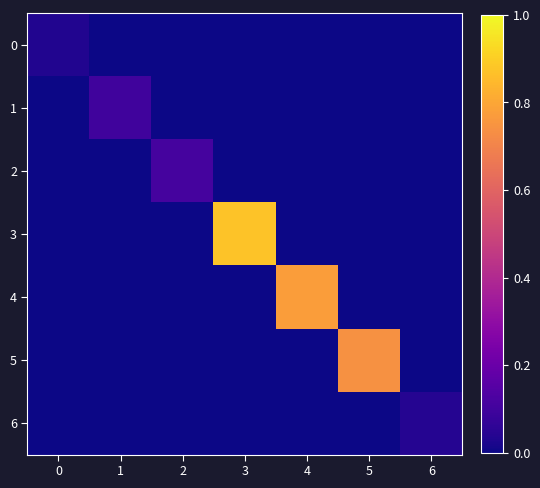

What is the difference between the highest and lowest values at 3?

0.9